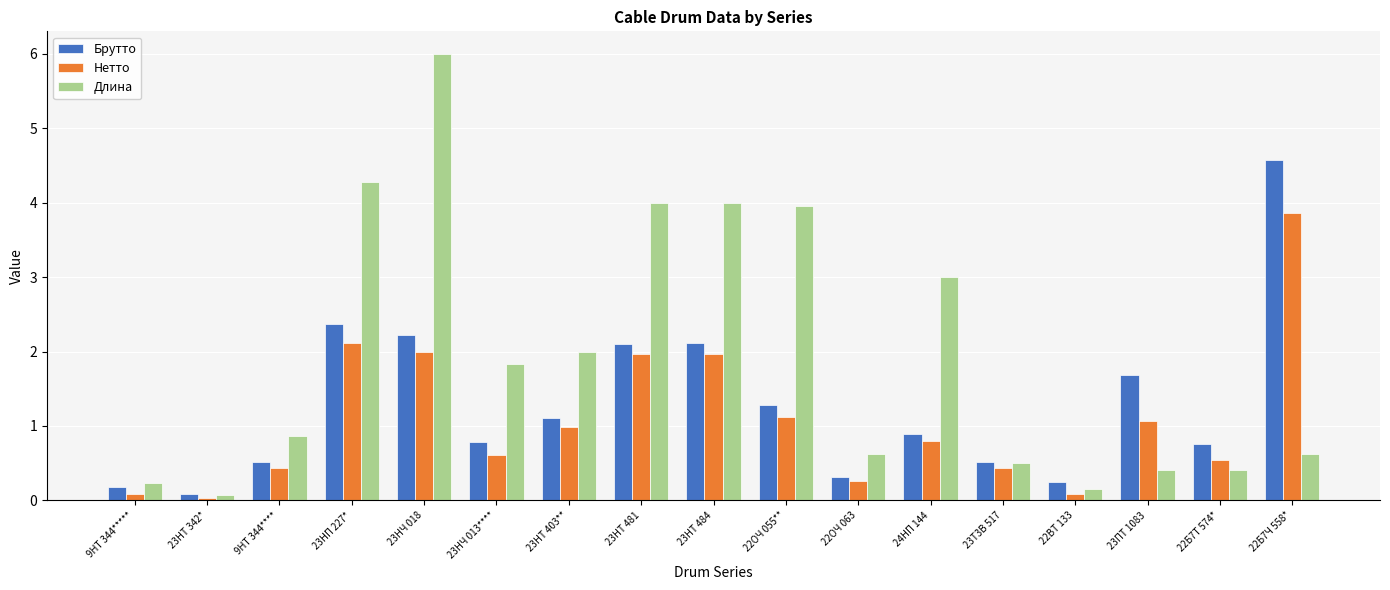

List the series in order of their peak value, highest first.

Длина, Брутто, Нетто